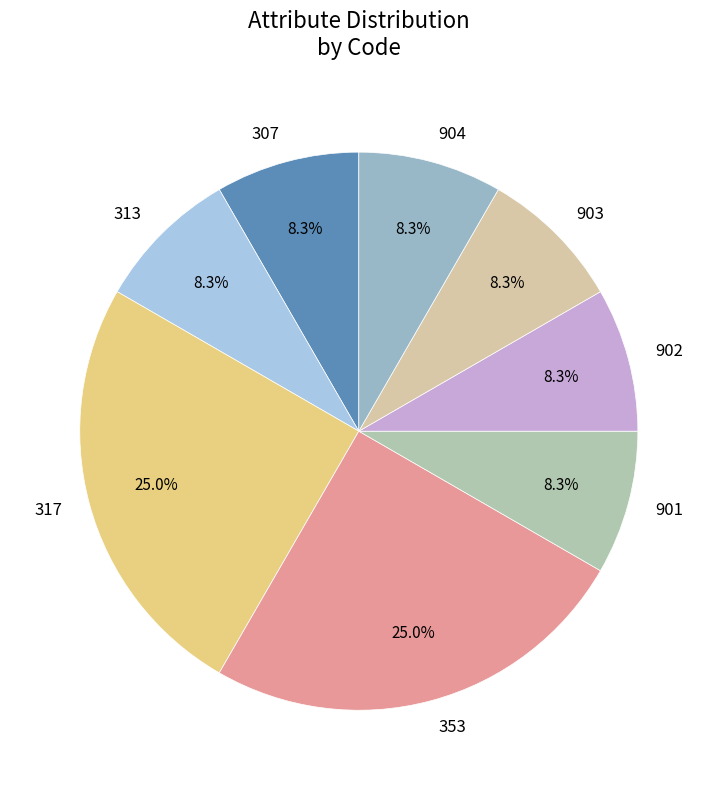

Approximately how many times larger is the value at 901 compared to 353?

0.3